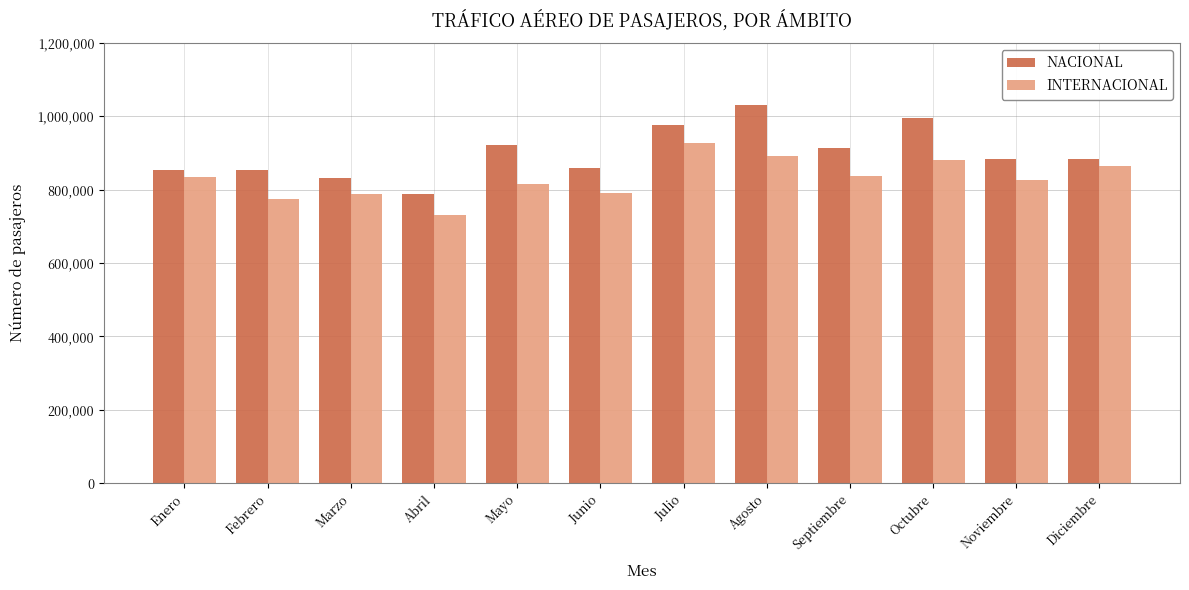

What is the label of the 8th bar from the right?

Mayo